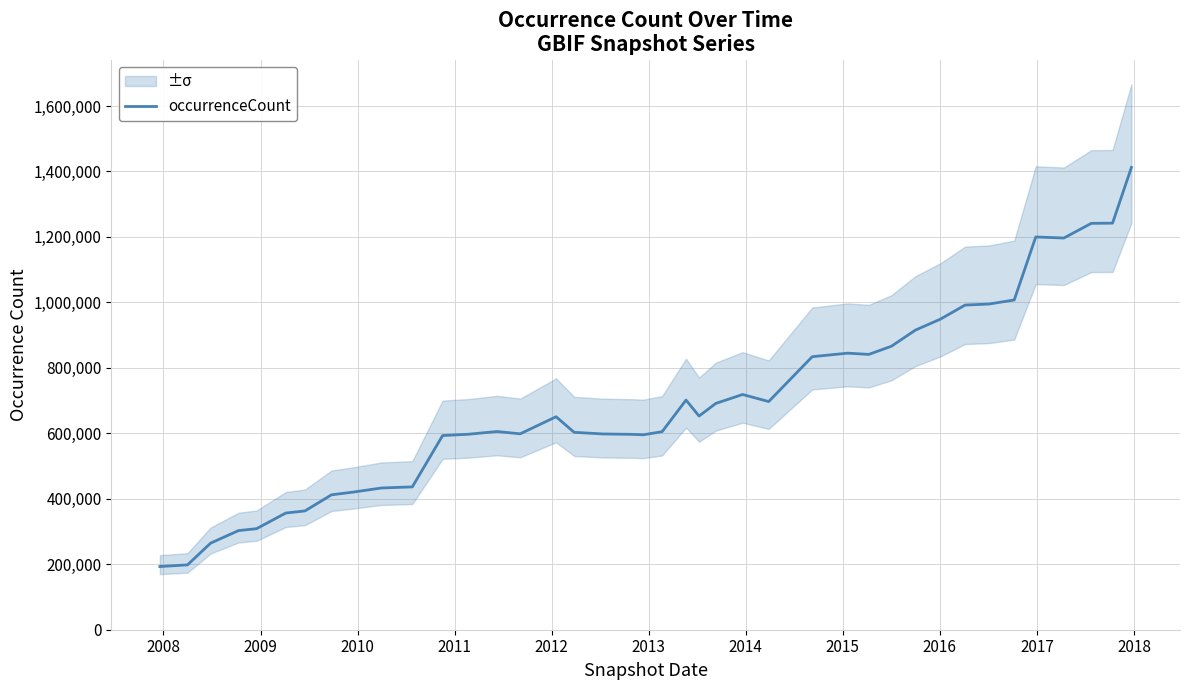

What is the lowest value of the occurrenceCount series?

193062